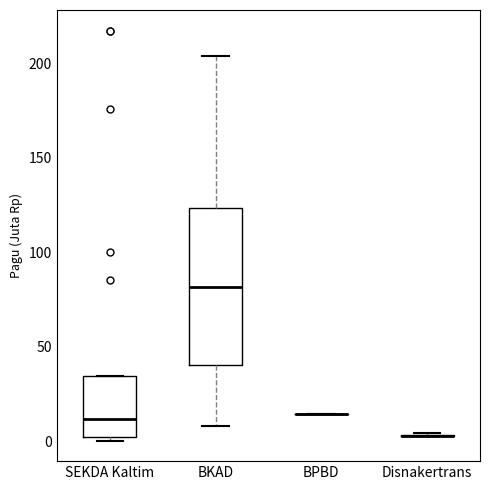

Reading left to right, transcribe this box plot: for each box, give where its median line is, the range the box spans, and where its two whiskers end, as read against the y-axis. The values are not printed on the chart, so give them approximately, as read against the axis.

SEKDA Kaltim: median 10, box 5 to 35, whiskers 0 to 35
BKAD: median 80, box 40 to 125, whiskers 10 to 205
BPBD: box collapsed to a line at 15, whiskers 15 to 15
Disnakertrans: box collapsed to a line at 5, whiskers 5 to 5